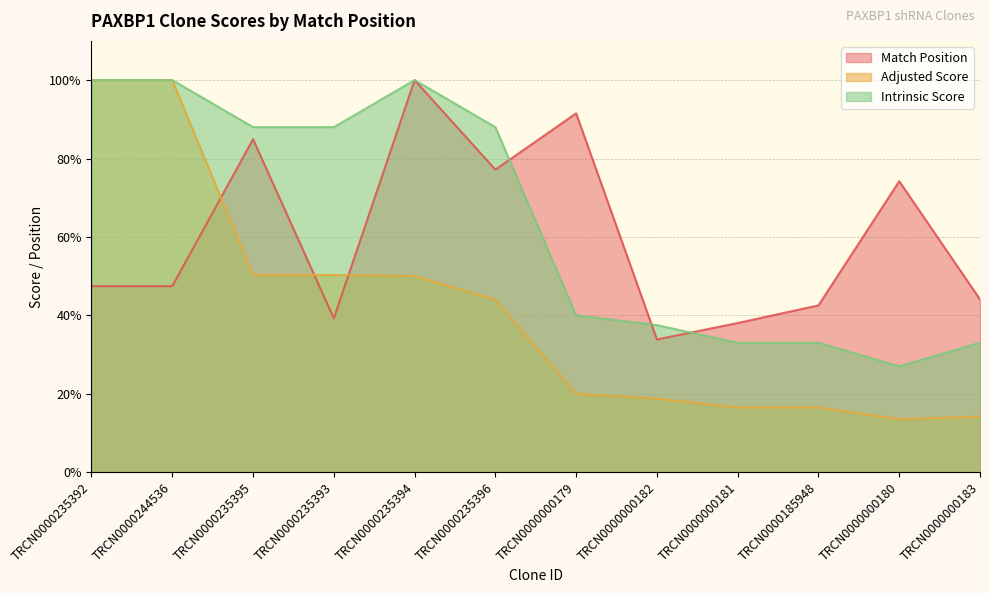

Read the Intrinsic Score value at TRCN0000235395.

88.0